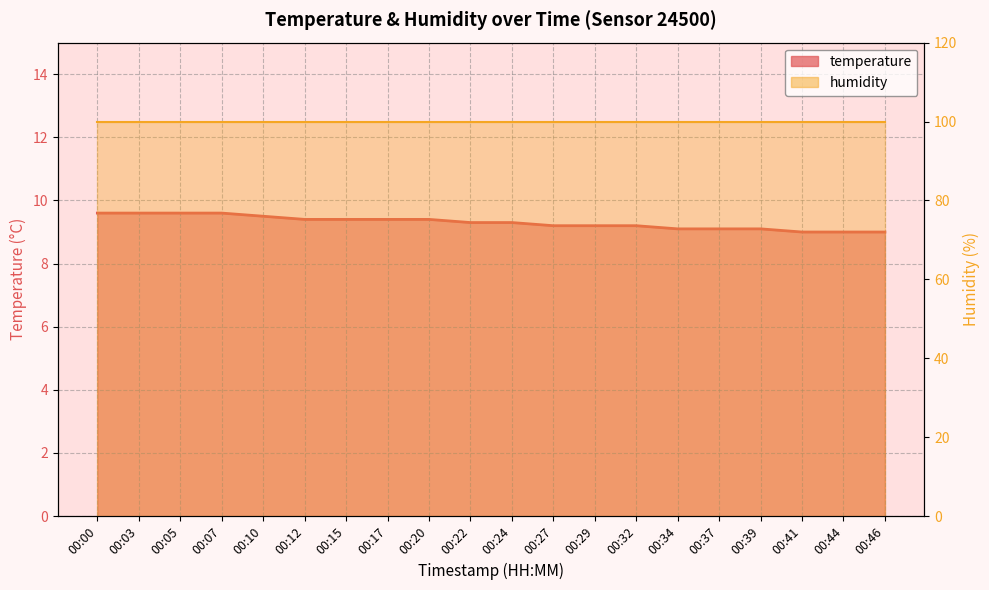

List the labels in order of value, smallest first.

00:41, 00:44, 00:46, 00:34, 00:37, 00:39, 00:27, 00:29, 00:32, 00:22, 00:24, 00:12, 00:15, 00:17, 00:20, 00:10, 00:00, 00:03, 00:05, 00:07